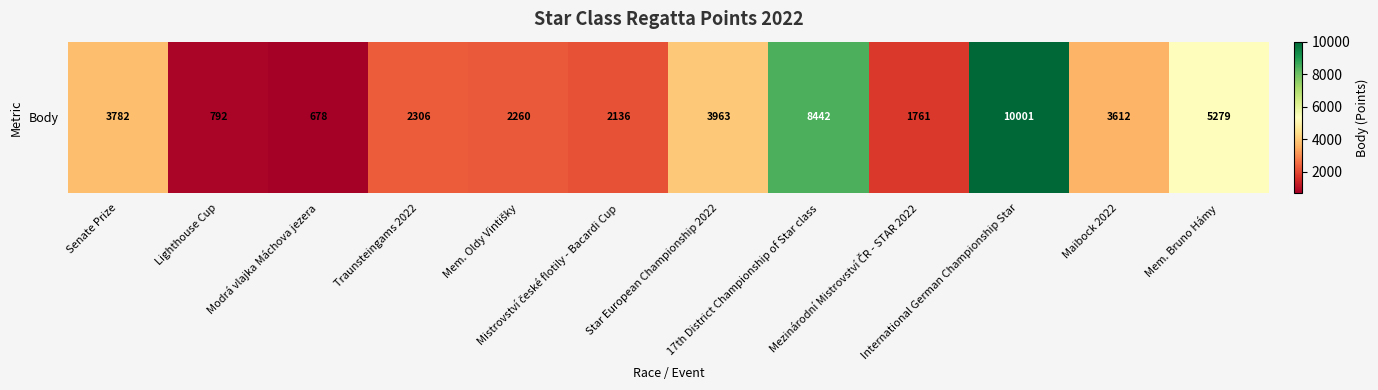

How many categories are shown in the chart?

12